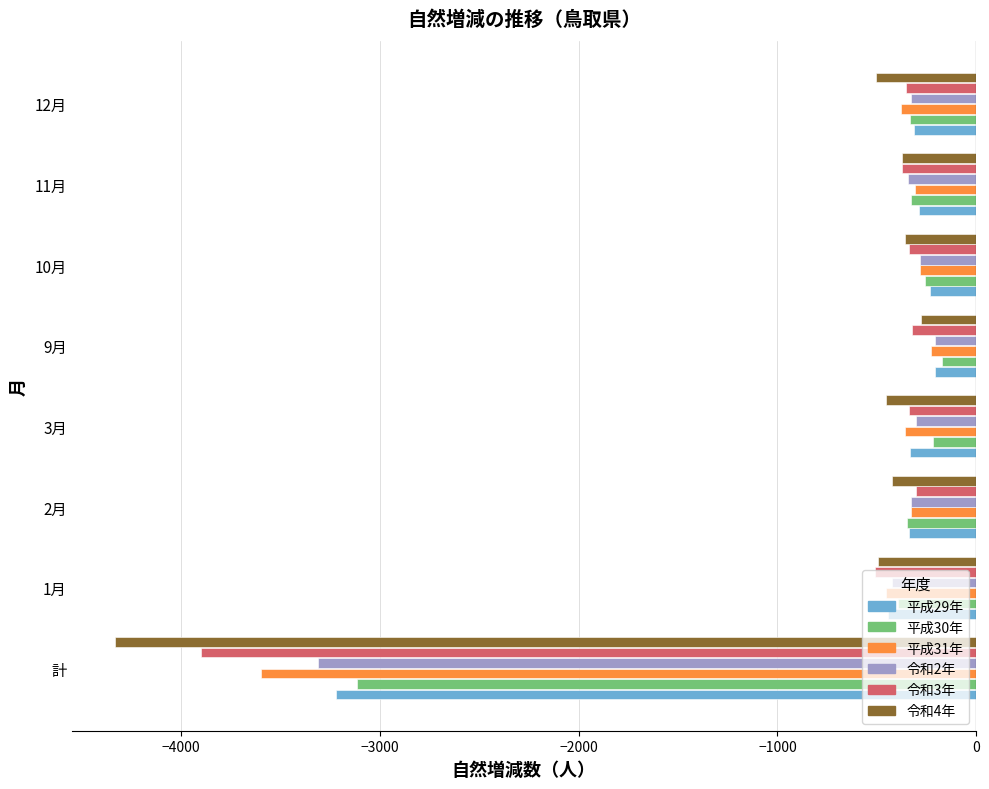

What is the sum of all 令和2年 values?

-5516